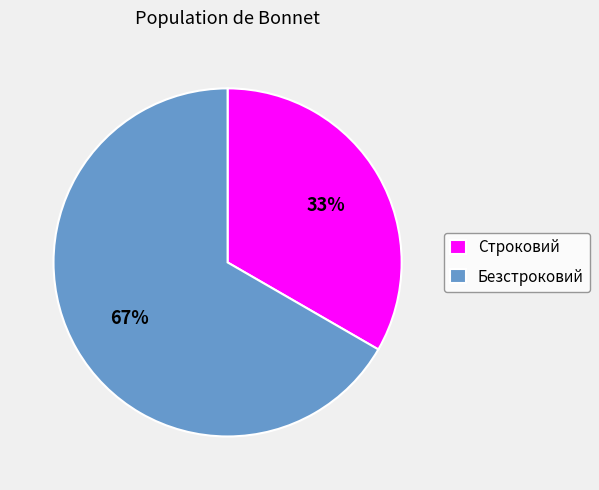

What percentage is the Строковий slice, to the nearest percent?

33%